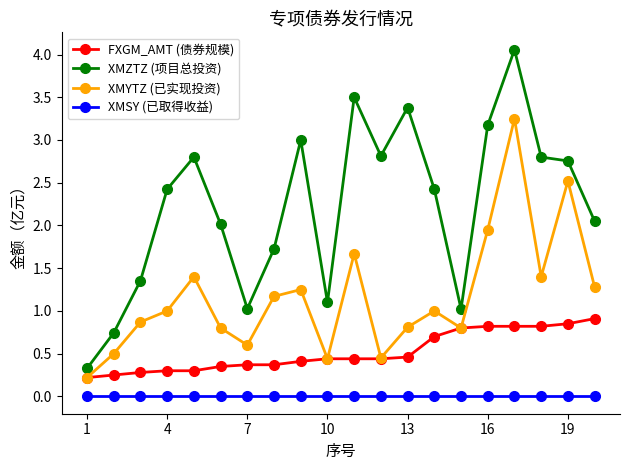

What is the highest value of the FXGM_AMT (债券规模) series?

0.9